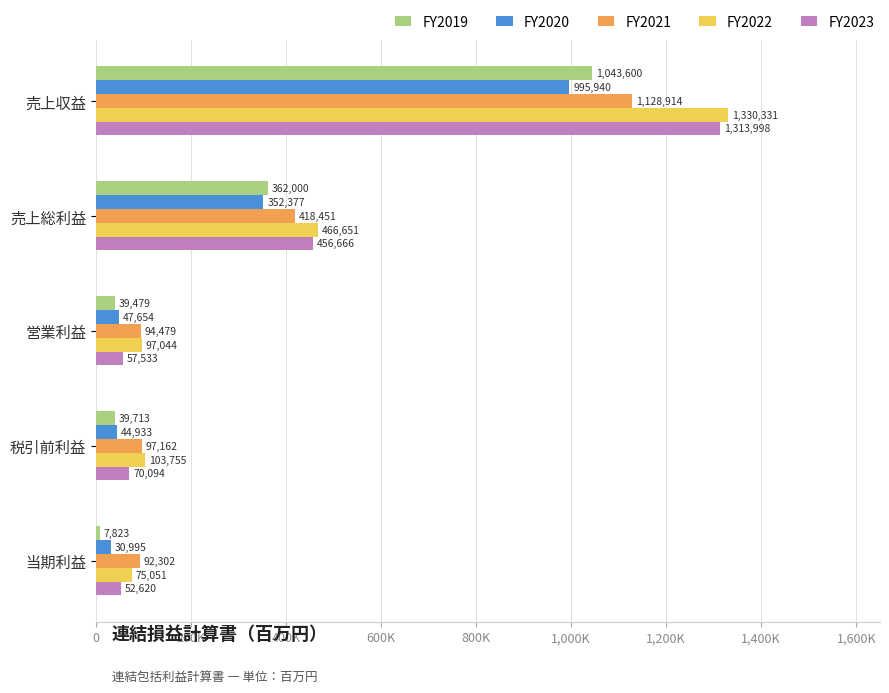

What are all the series names shown in the legend?

FY2019, FY2020, FY2021, FY2022, FY2023